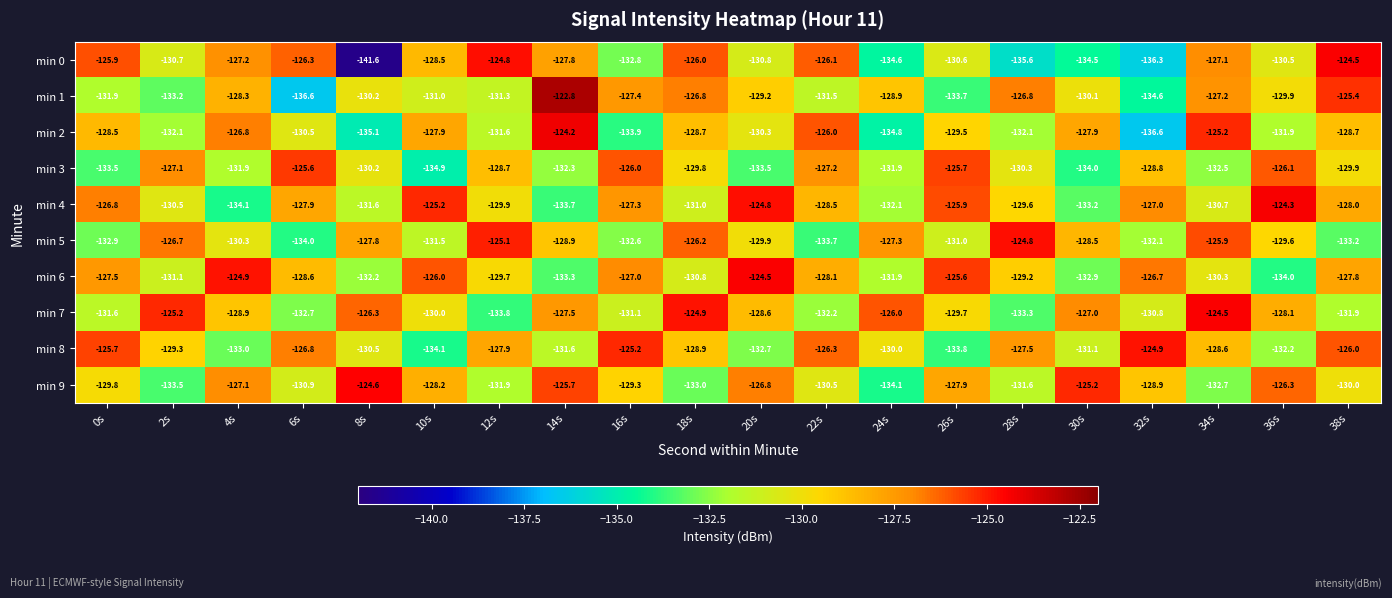

At 28s, list the series in order from largest to smallest.

min 5, min 1, min 8, min 6, min 4, min 3, min 9, min 2, min 7, min 0